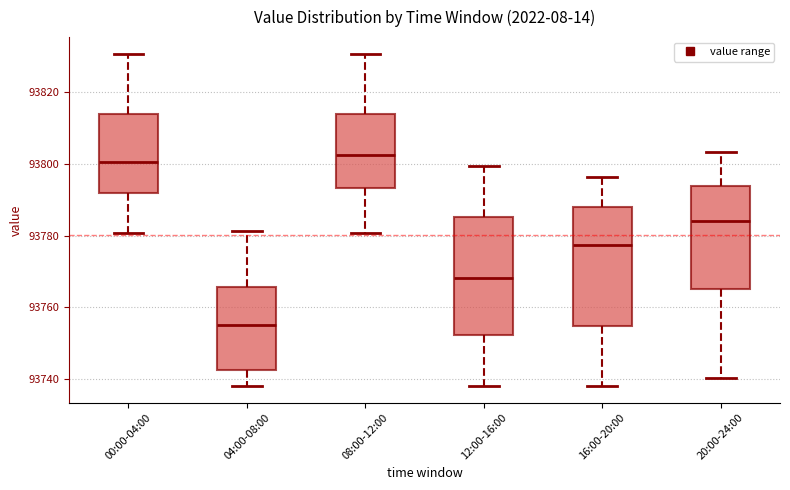

Where does the median line of the box for 08:00-12:00 sit on the y-axis? The values are not printed on the chart, so give them approximately, as read against the axis.

93802